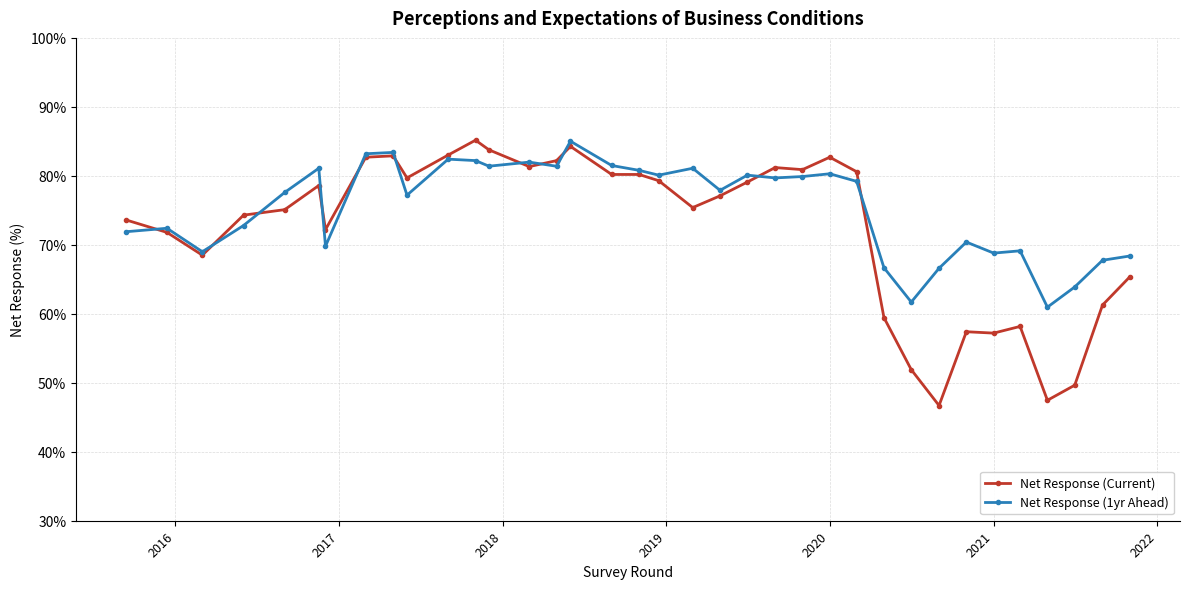

Which series has the largest total across all categories?

Net Response (1yr Ahead)